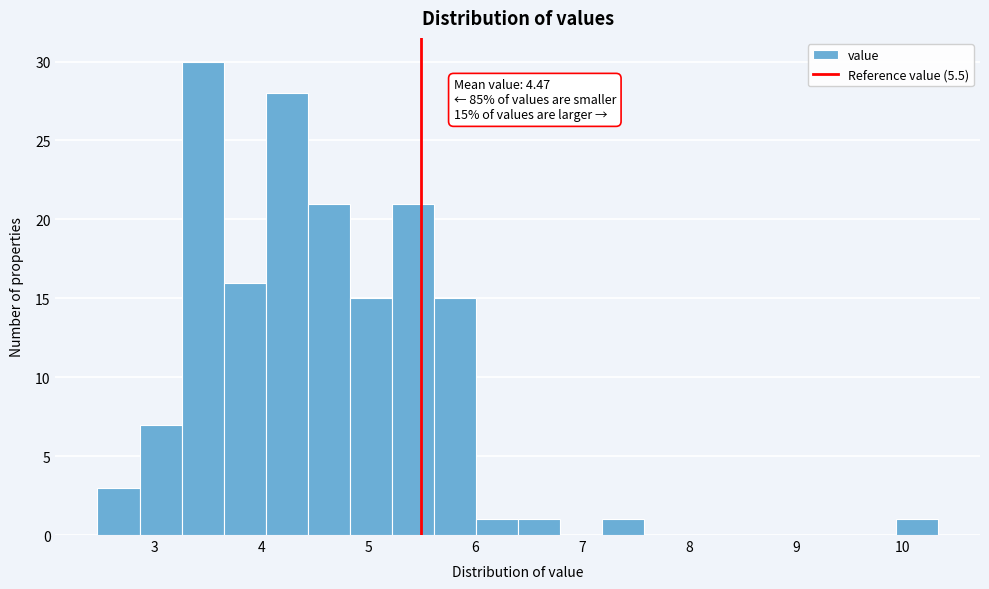

Read against the x-axis, roughly where is the centre of the tallest bar?

3.5